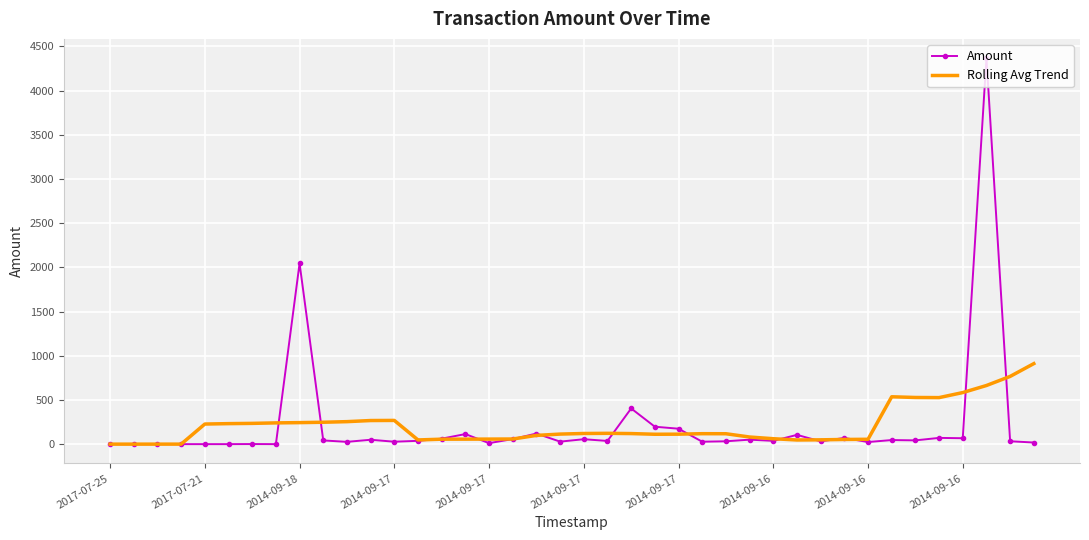

At how many categories does at least one series exceed 3968?

1